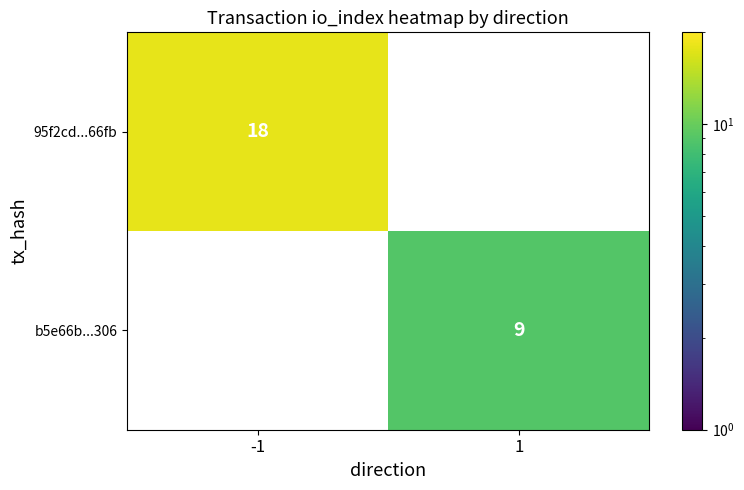

The value of 95f2cd...66fb at -1 is 28. True or false?

False